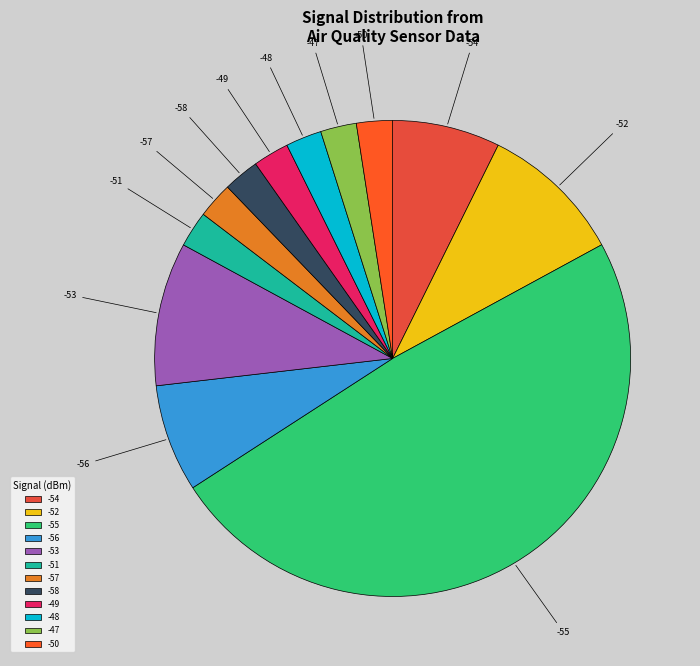

Combined, do -51 and -57 account for over 50%?

No